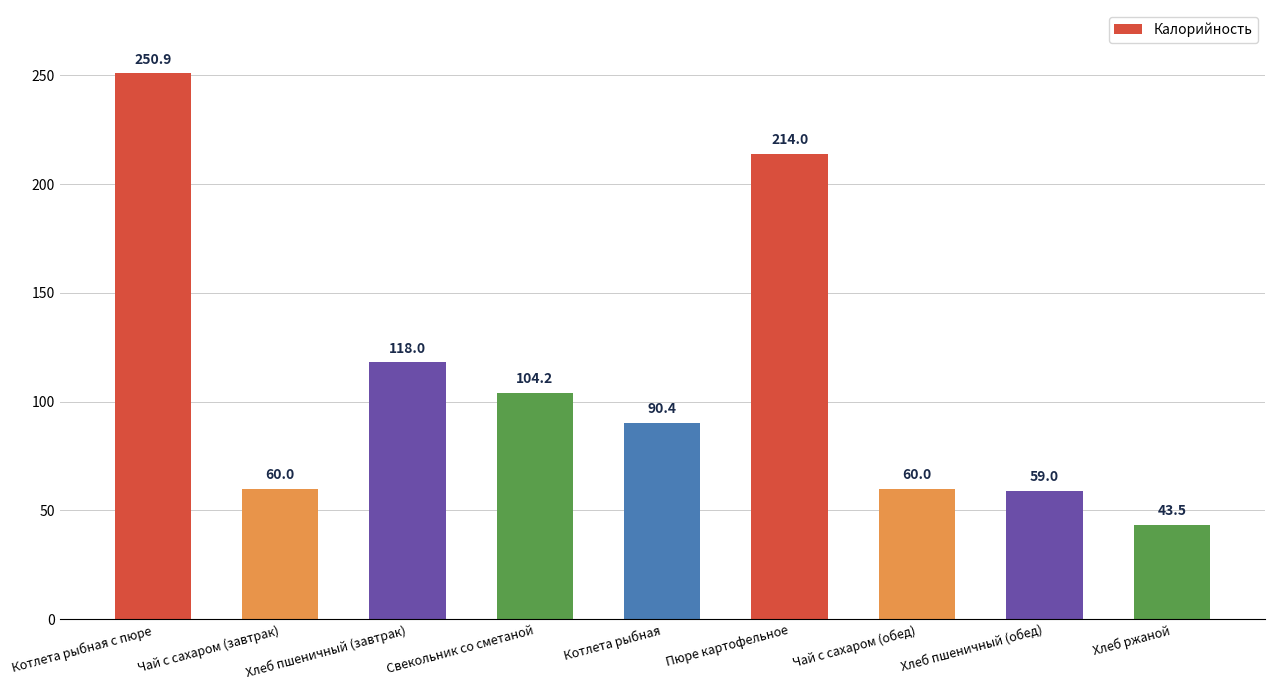

What is the sum of the values at Хлеб пшеничный (обед) and Котлета рыбная?

149.4